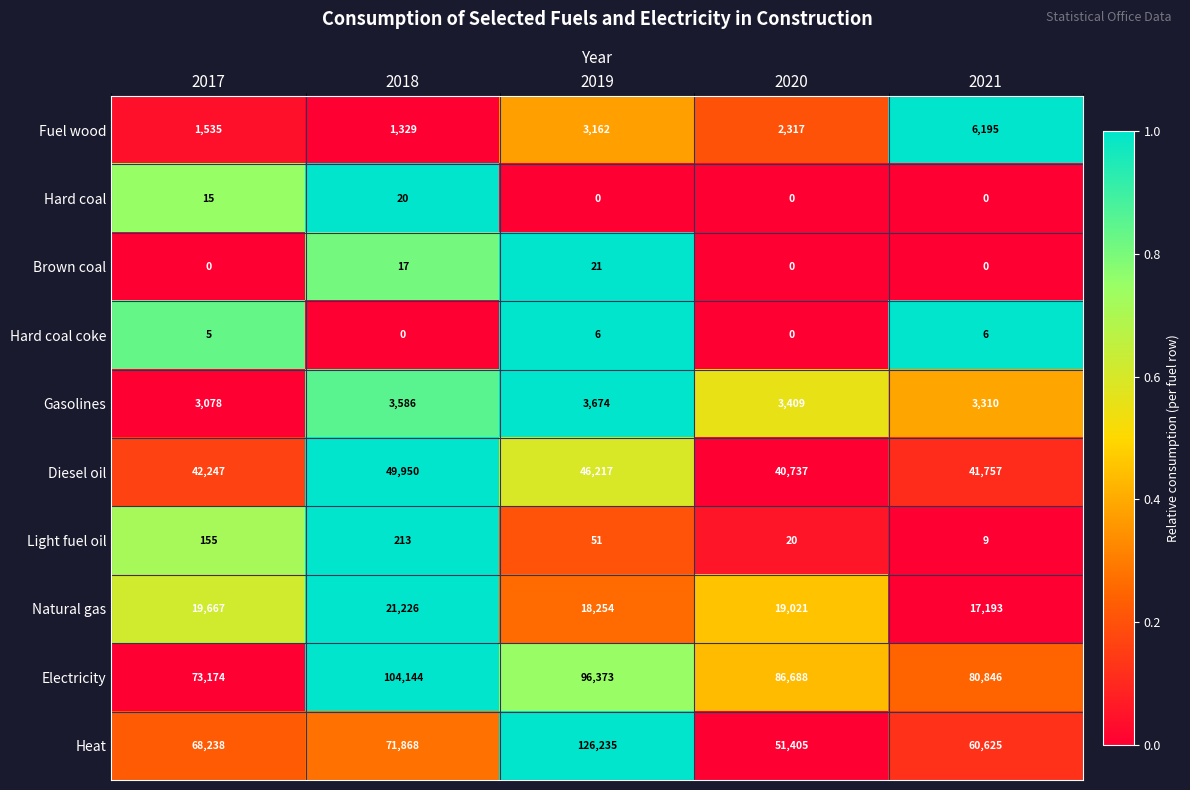

Where is Diesel oil nearest to the value 45343?

2019